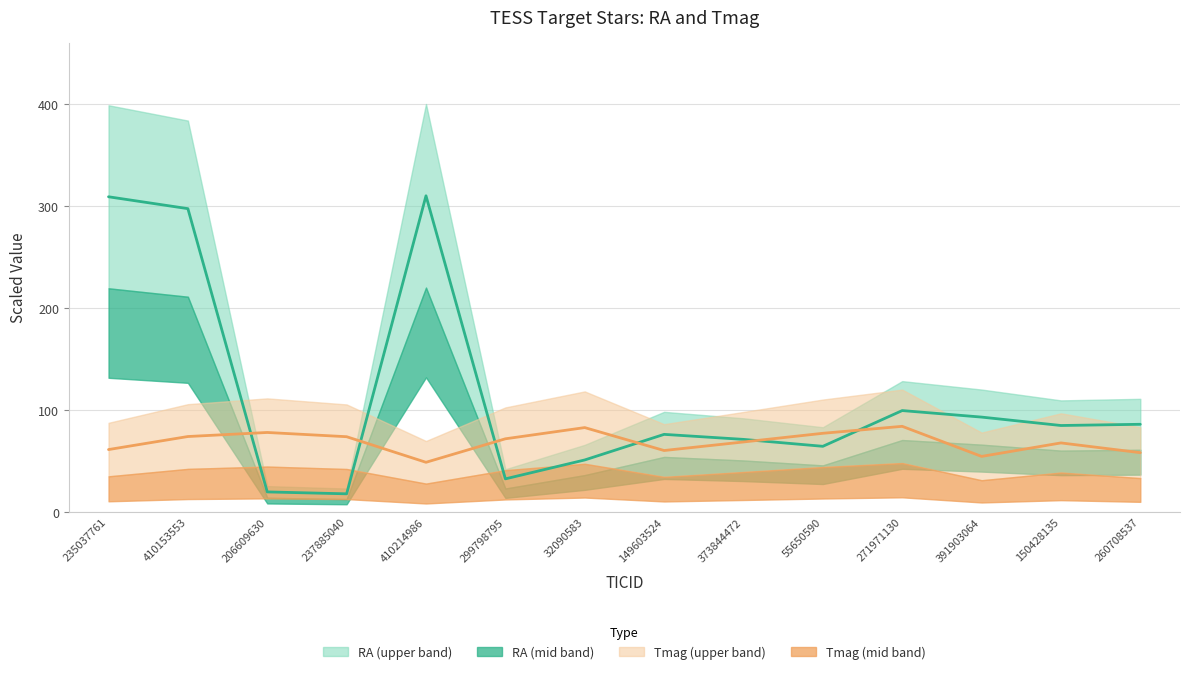

Reading left to right, extract all data points from this chart.

RA: 235037761=309.1	410153553=297.4	206609630=19.7	237885040=17.8	410214986=310.0	299798795=32.5	32090583=51.0	149603524=76.1	373844472=71.2	55650590=64.4	271971130=99.4	391903064=93.0	150428135=84.8	260708537=86.0
Tmag: 235037761=61.2	410153553=74.0	206609630=78.0	237885040=73.8	410214986=48.7	299798795=71.8	32090583=82.8	149603524=60.3	373844472=68.7	55650590=77.2	271971130=84.0	391903064=54.5	150428135=67.7	260708537=58.2